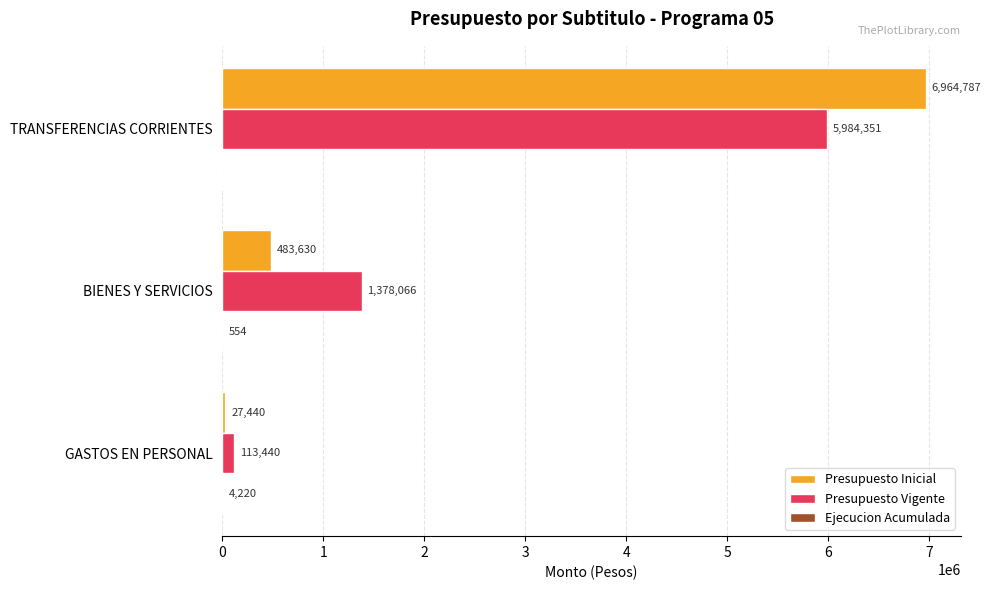

At which label is Presupuesto Vigente closest to 3048895?

BIENES Y SERVICIOS